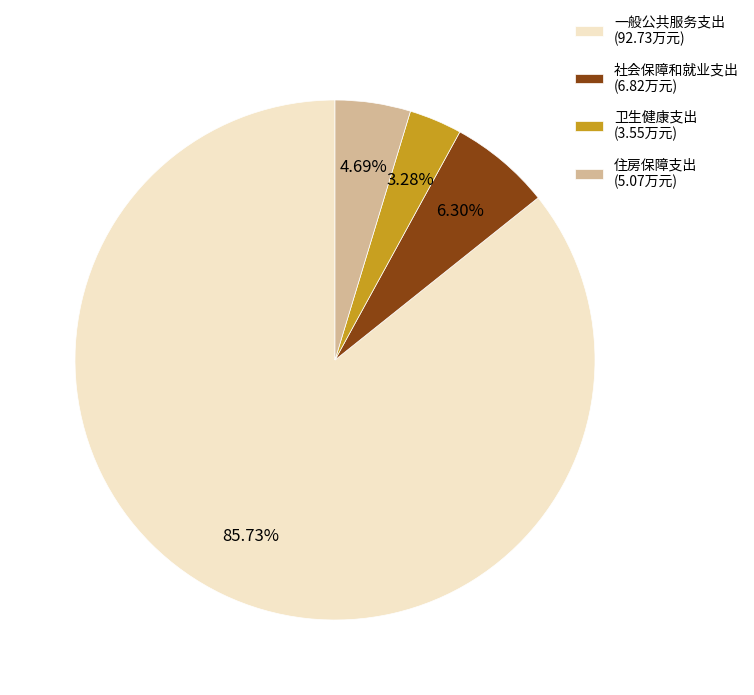

How many slices are in this pie chart?

4